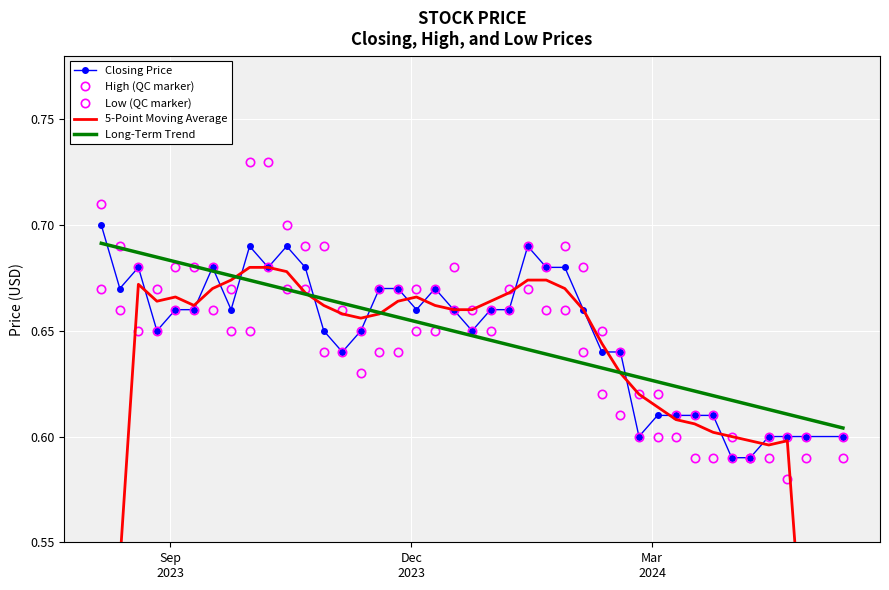

Which series has the largest range (max minus min)?

5-Point Moving Average